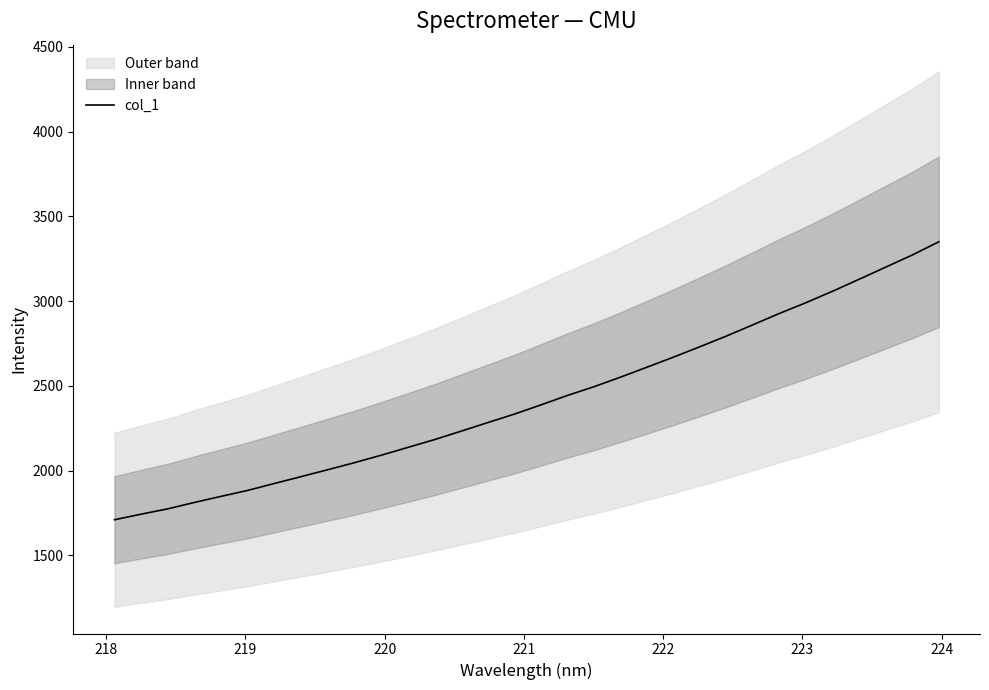

What is the highest value of the col_1 series?

3350.2